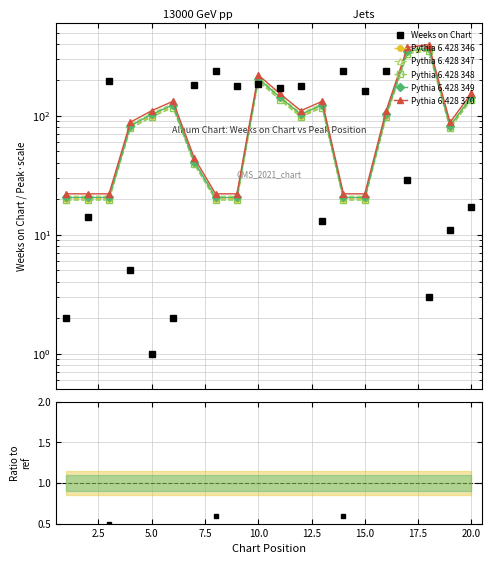

Does the chart have visible grid lines?

Yes